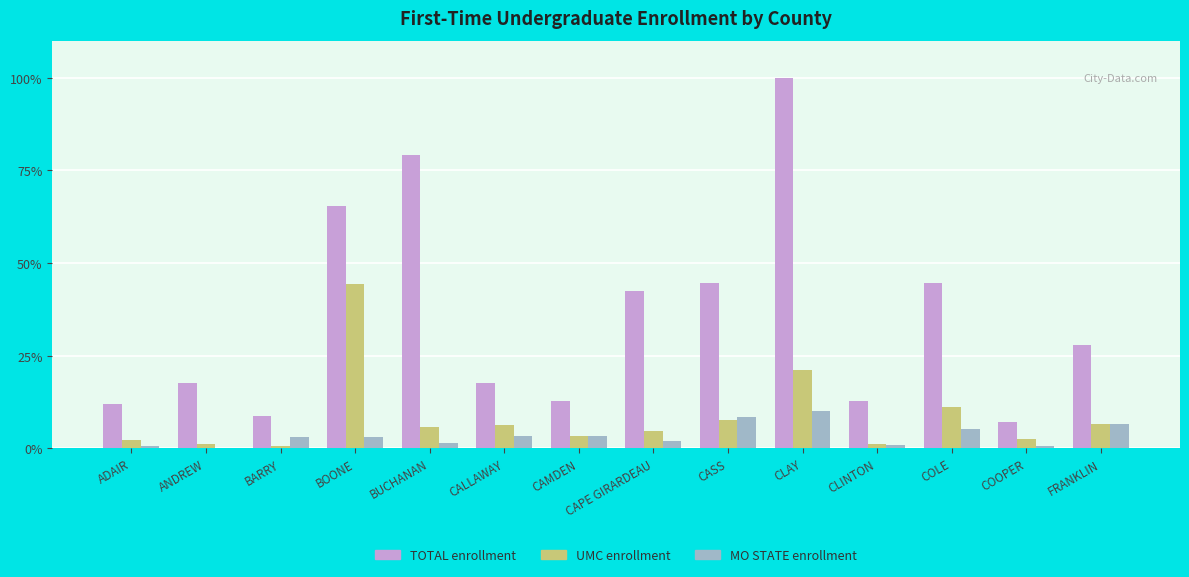

What is the total value across all series at CALLAWAY?

27.1